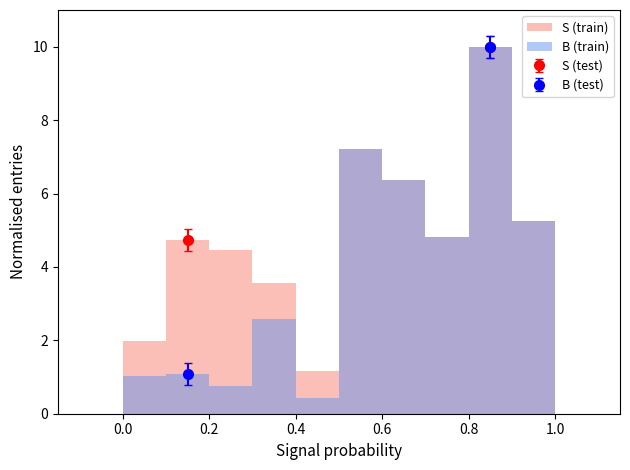

How many bars are there in each group?

2